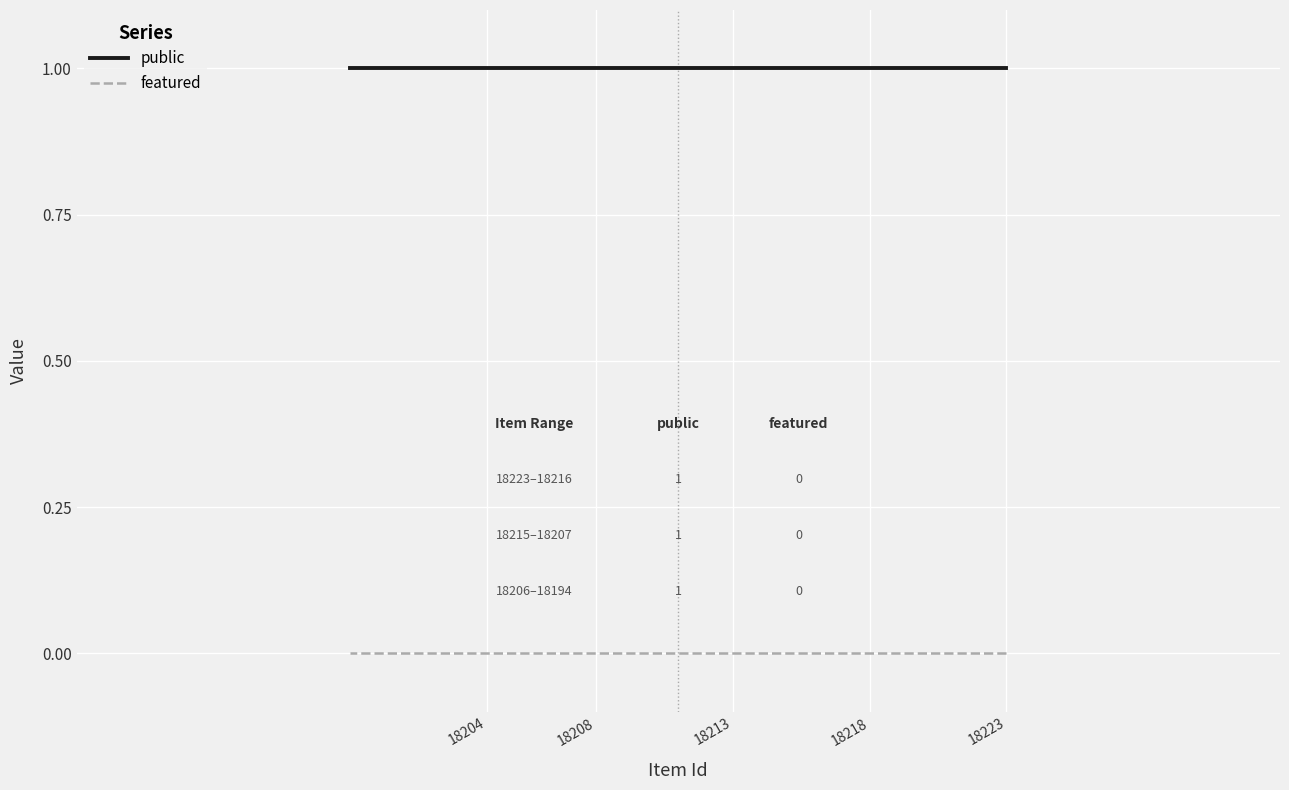

True or false: featured has more than 0 interior local peaks.

False